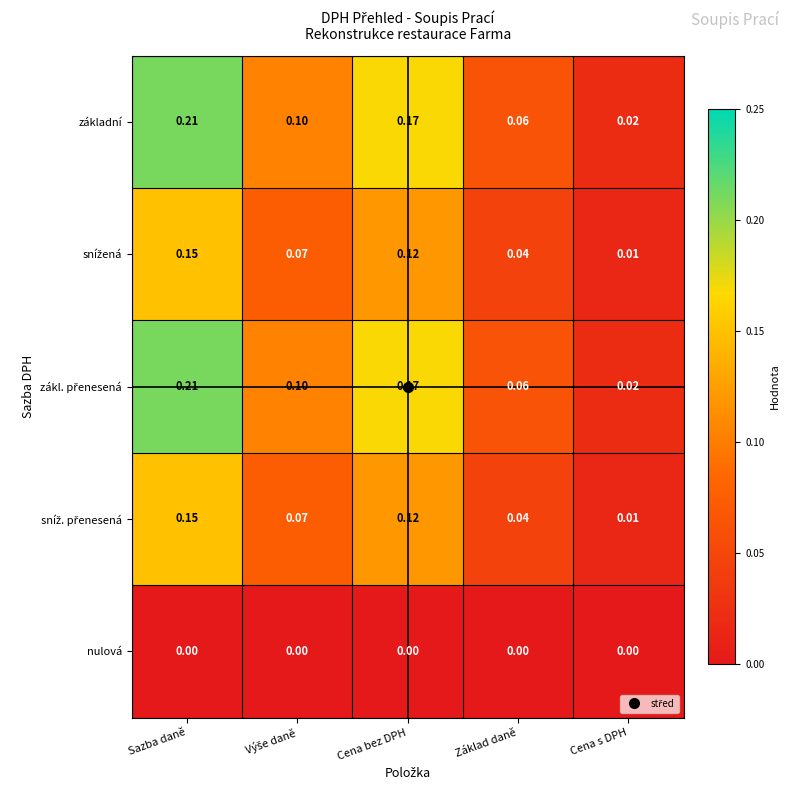

What is the maximum value shown in the chart?

0.2